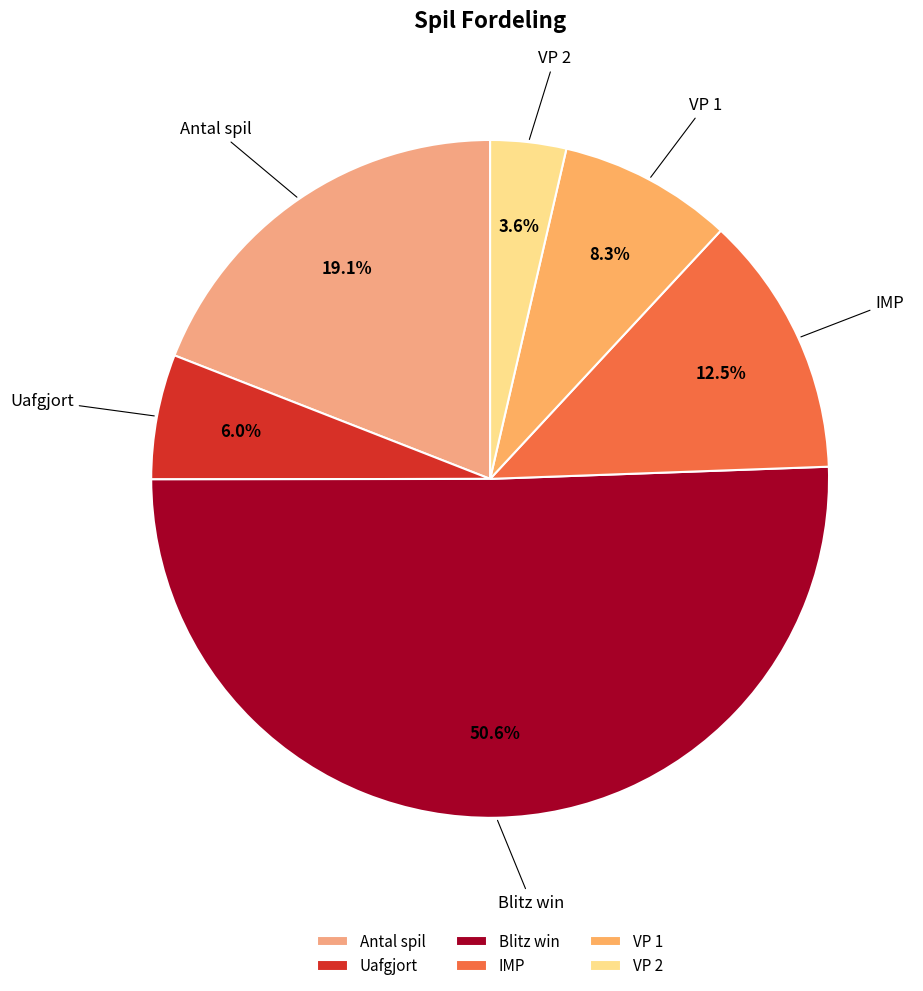

Which has a higher value, VP 2 or VP 1?

VP 1